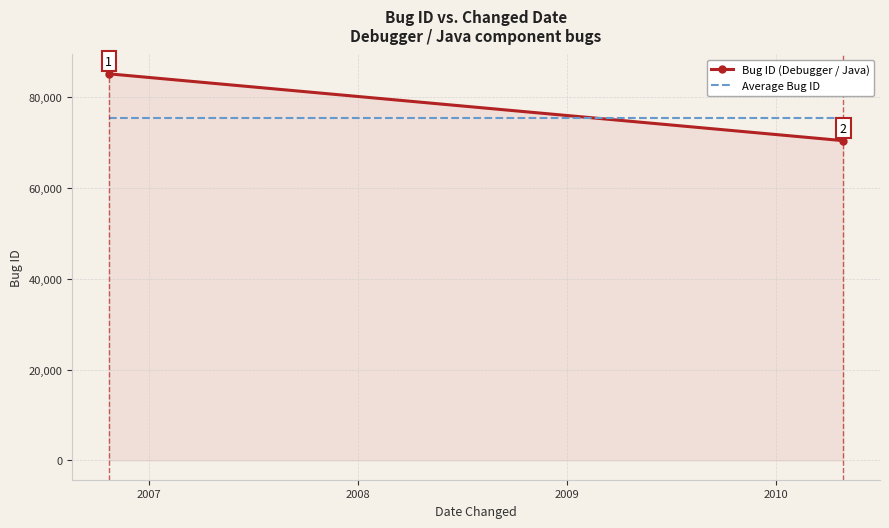

What is the greatest value displayed?

85086.0